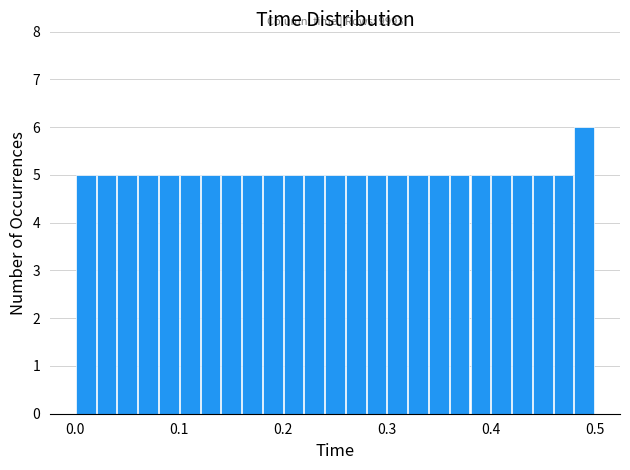

Read against the x-axis, roughly where is the centre of the tallest bar?

0.49